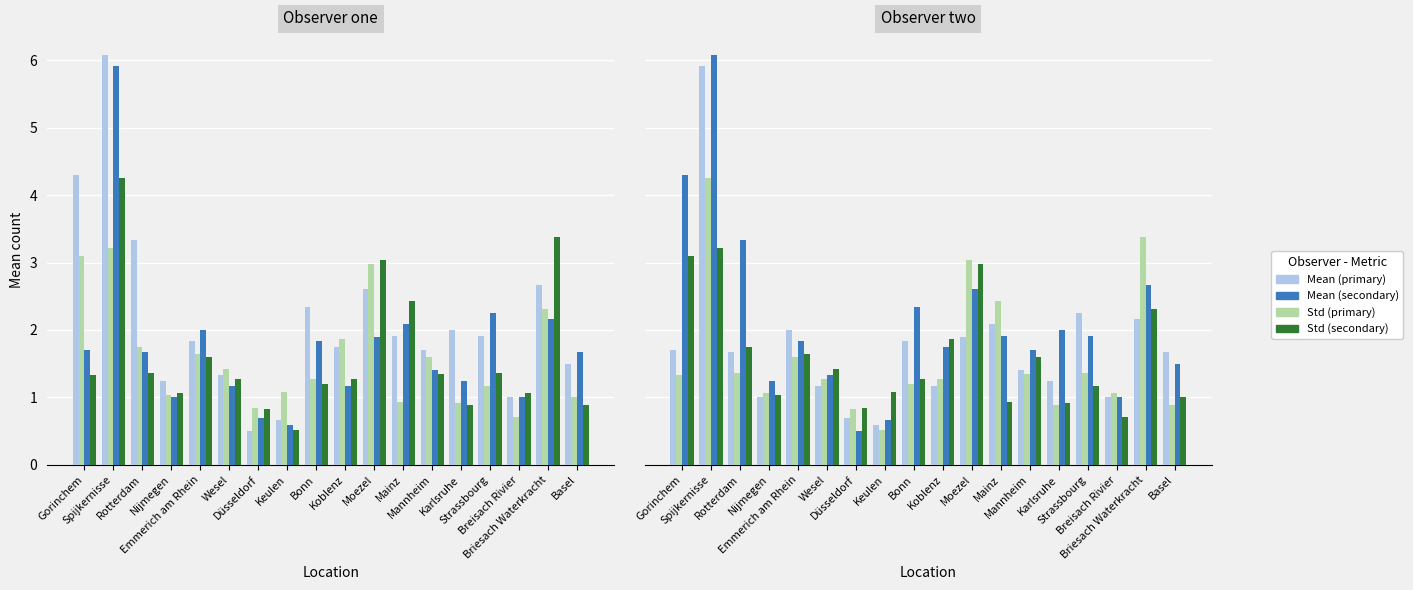

What is the label of the 7th bar from the right?

Mainz